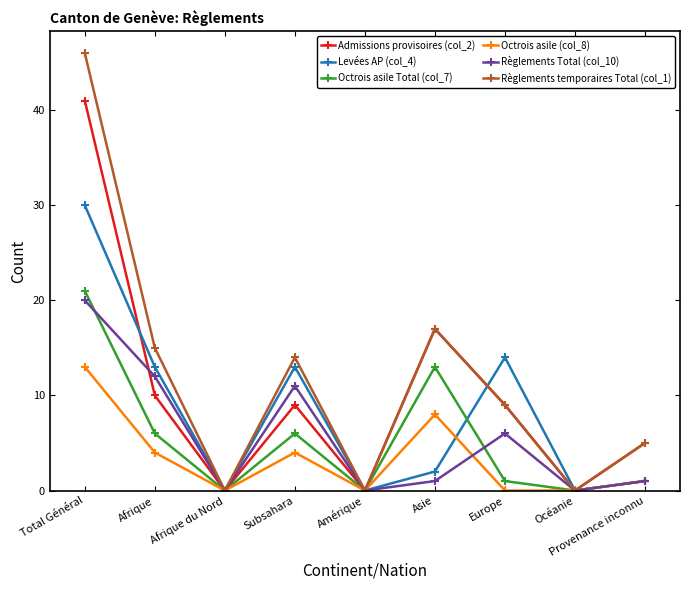

What is the label of the 8th point from the right?

Afrique